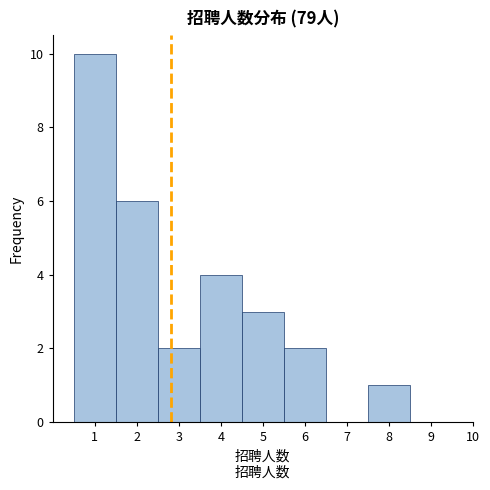

How tall is the bar that spans 3.5 to 4.5 on the x-axis? The values are not printed on the chart, so give them approximately, as read against the axis.

4